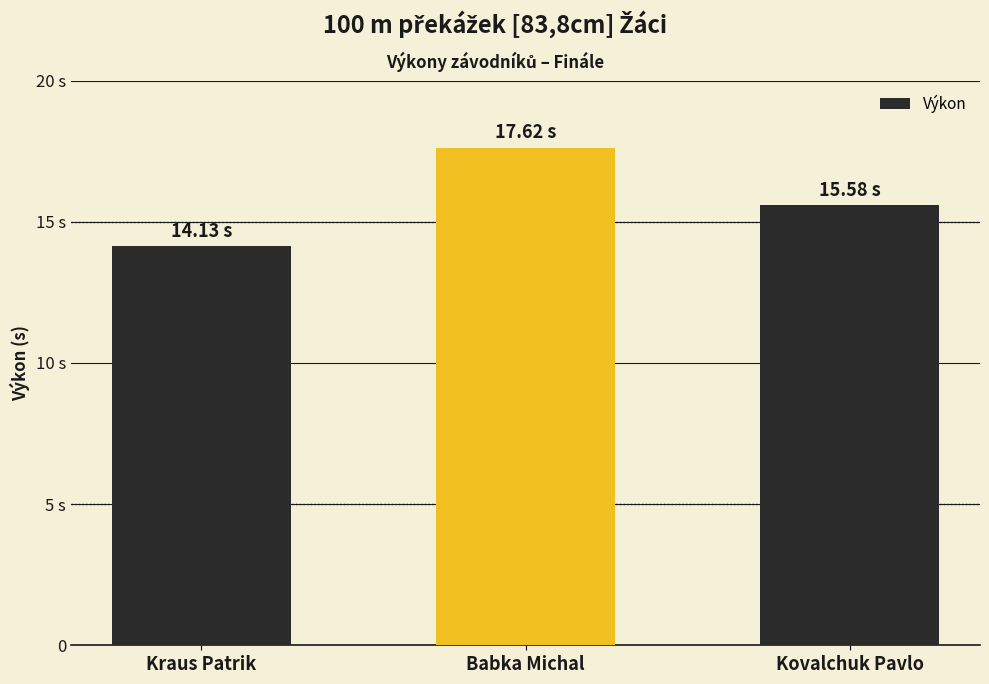

Are the bars horizontal?

No